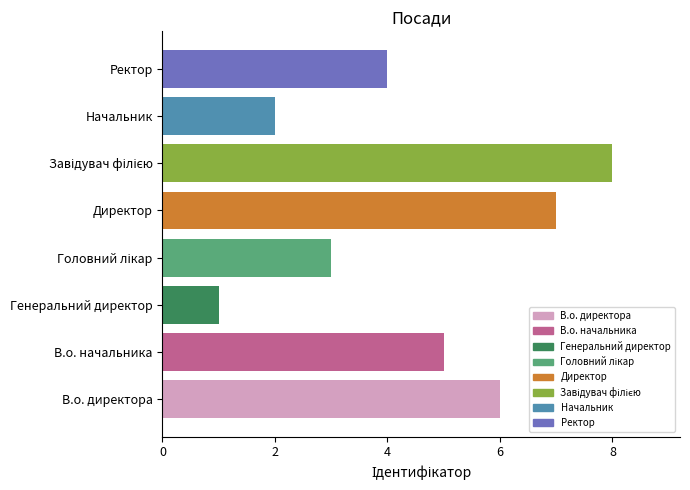

Reading top to bottom, extract all data points from this chart.

4	2	8	7	3	1	5	6